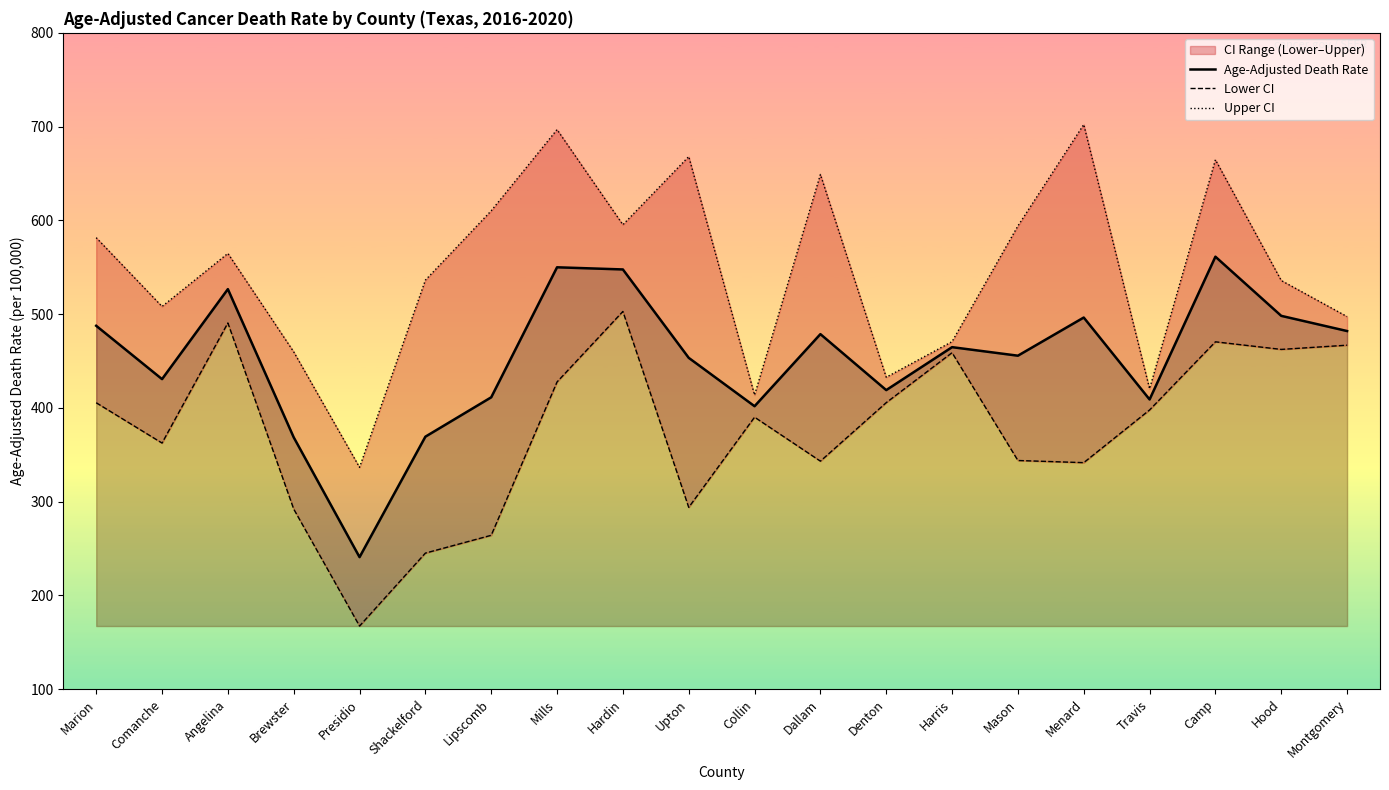

Which series has the largest range (max minus min)?

Upper CI